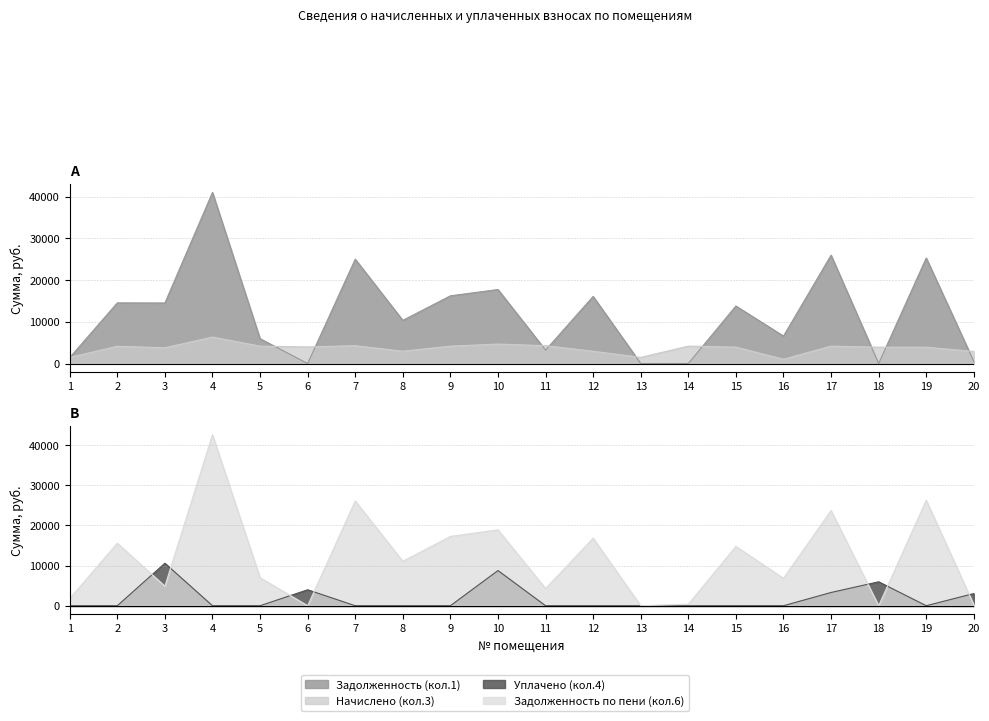

Where is Начислено (кол.3) nearest to the value 3680?

3